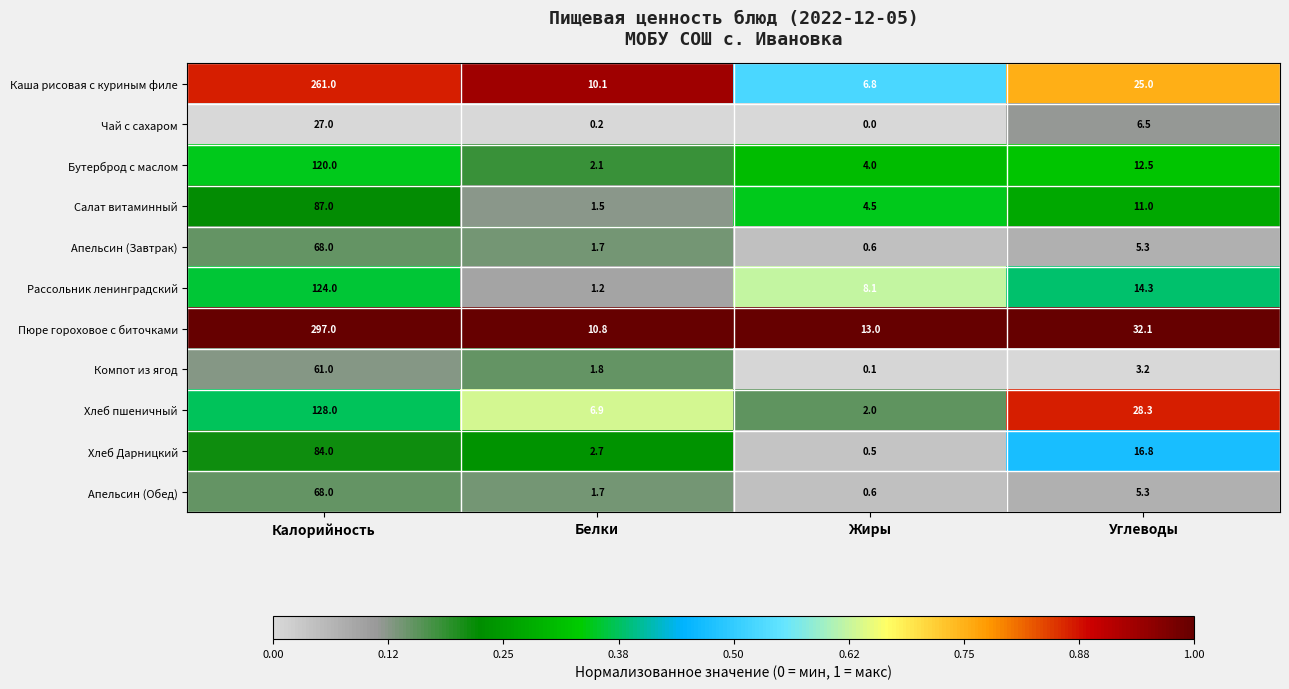

What is the difference between the highest and lowest values at Жиры?

13.0